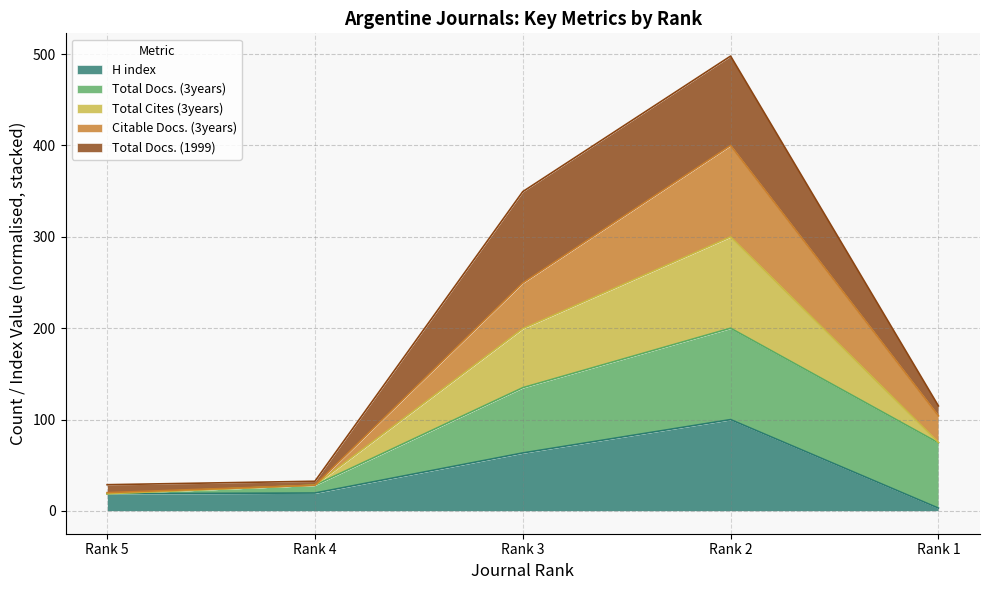

At which label is Total Cites (3years) closest to 263?

Rank 3